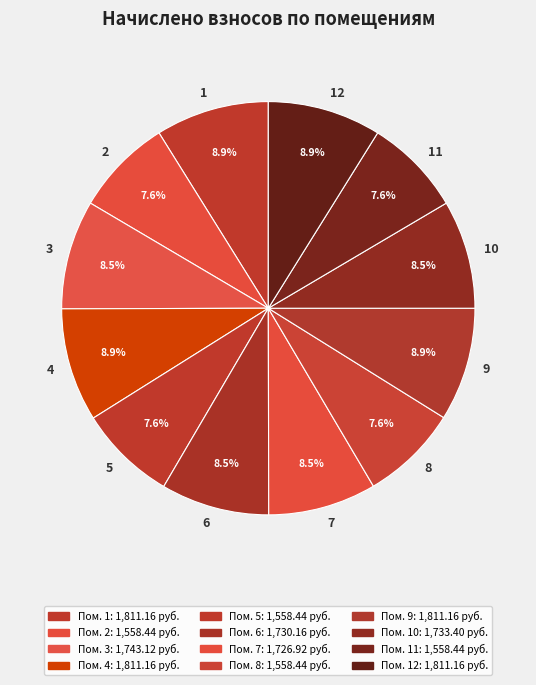

Is 12 the majority of the pie?

No